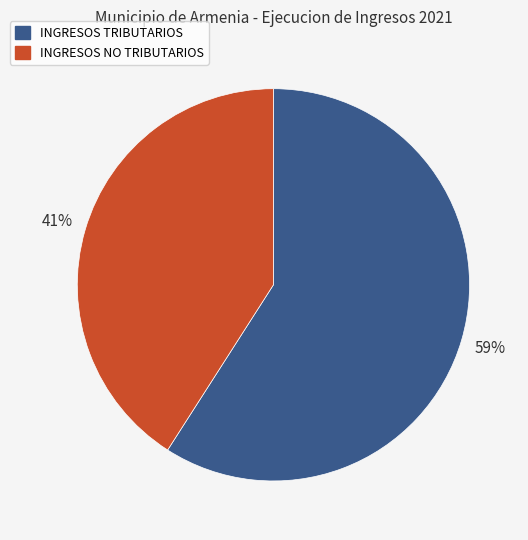

Is it true that INGRESOS NO TRIBUTARIOS is 41% of the pie?

True